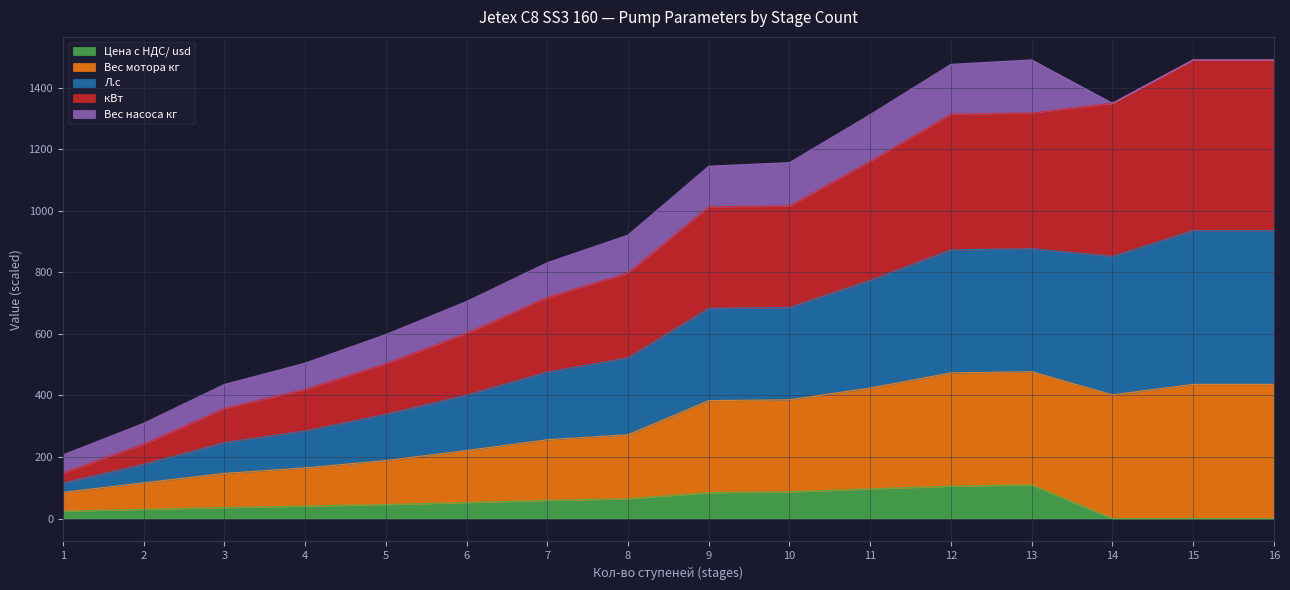

What is the total value across all series at 6?

705.5